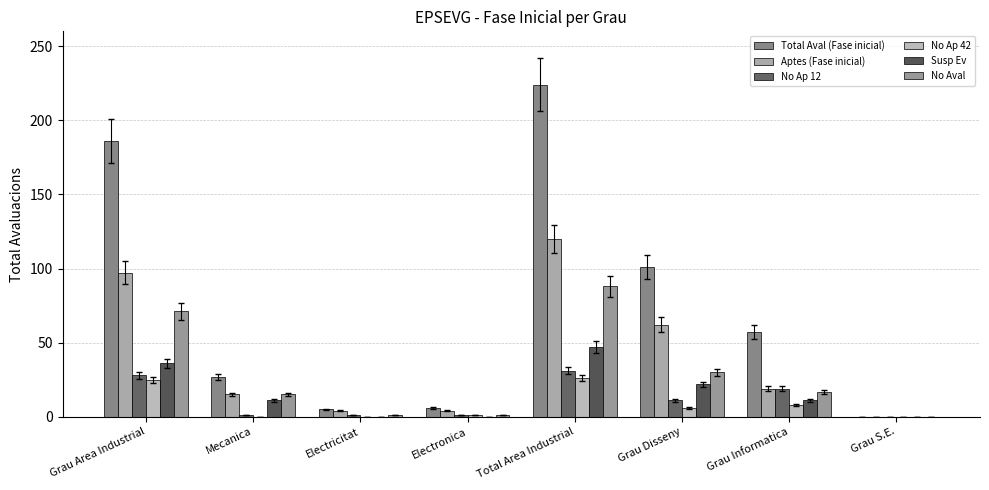

Are the bars horizontal?

No